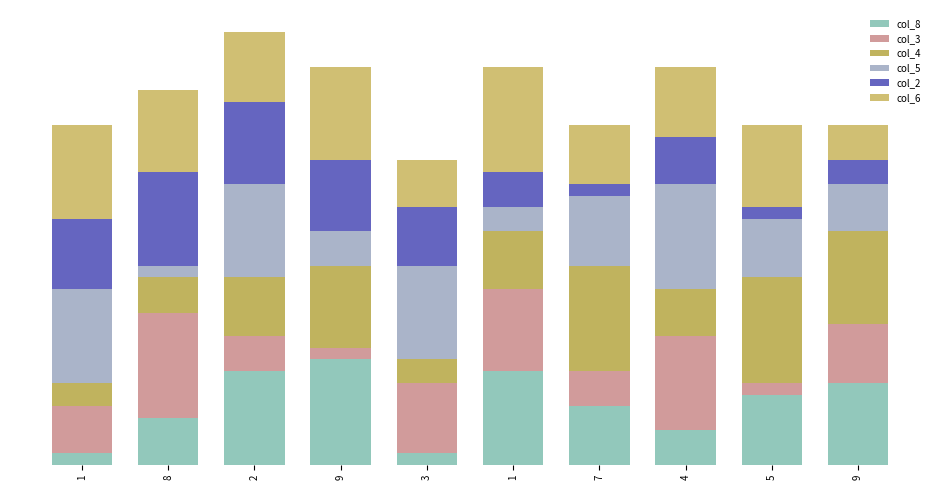

Does the chart contain any negative values?

No